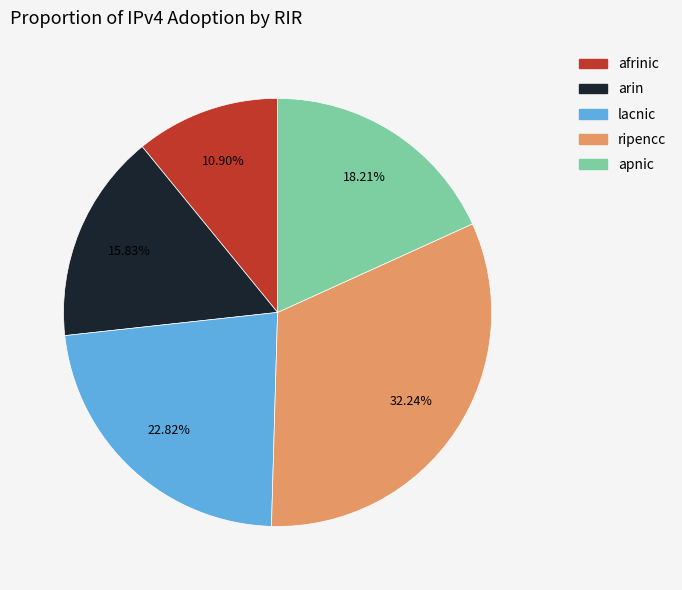

Is it true that lacnic is 15% of the pie?

False